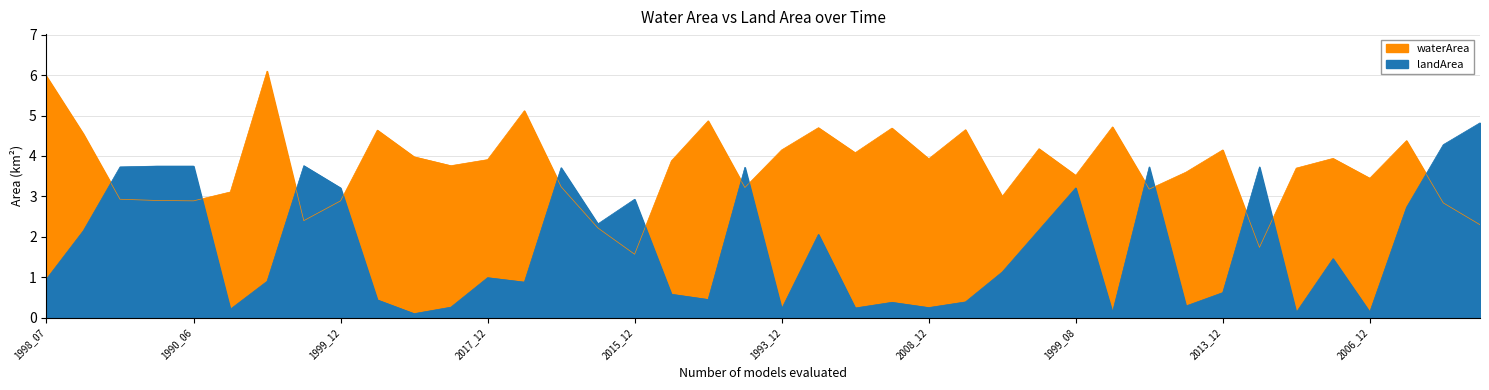

Where is waterArea nearest to the value 3?

2012_12